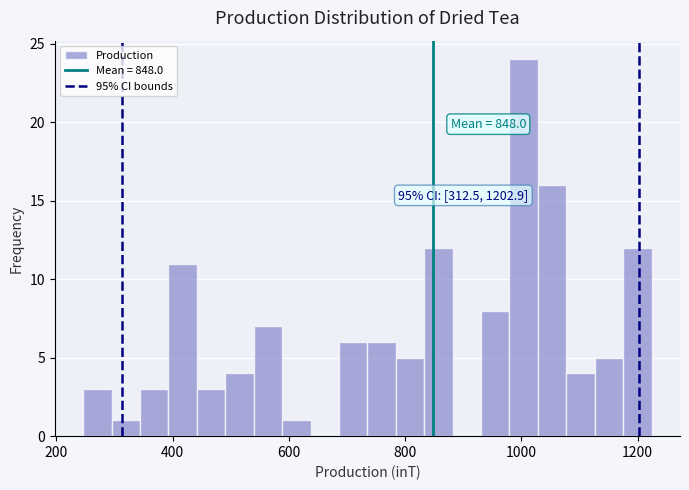

Read against the x-axis, roughly where is the centre of the tallest bar?

1000